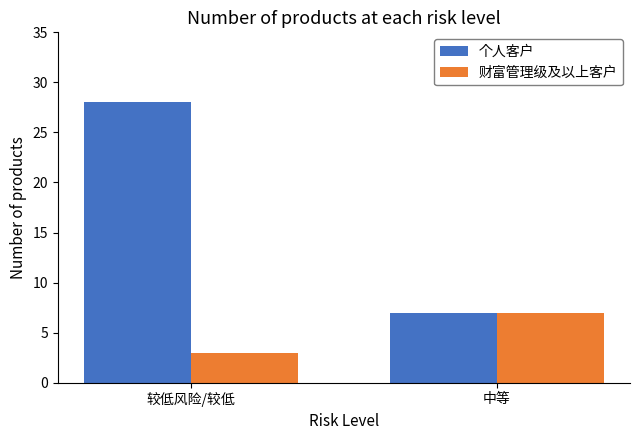

Between 较低风险/较低 and 中等, which series saw the biggest shift?

个人客户